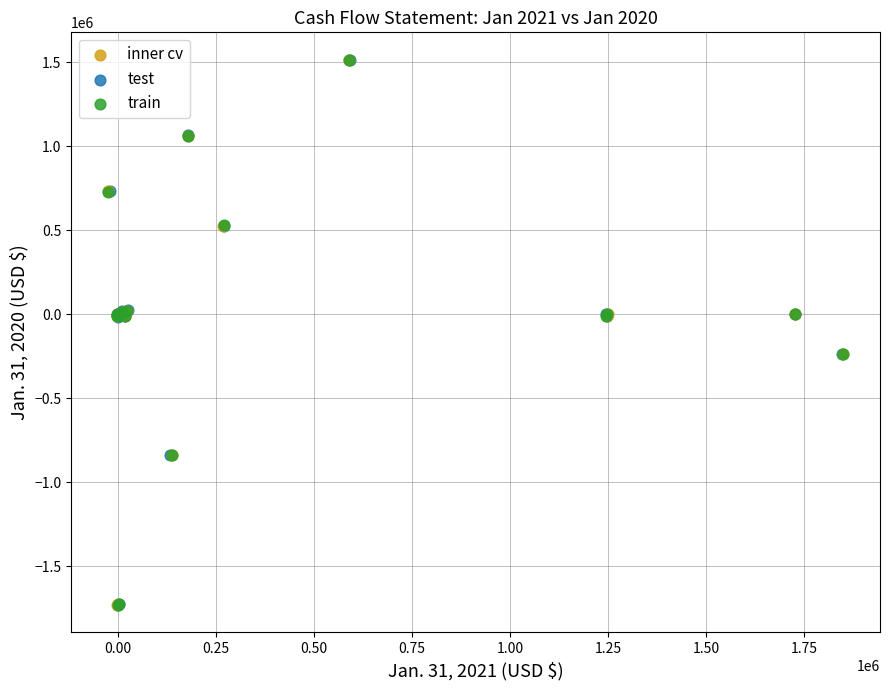

What are all the series names shown in the legend?

inner cv, test, train